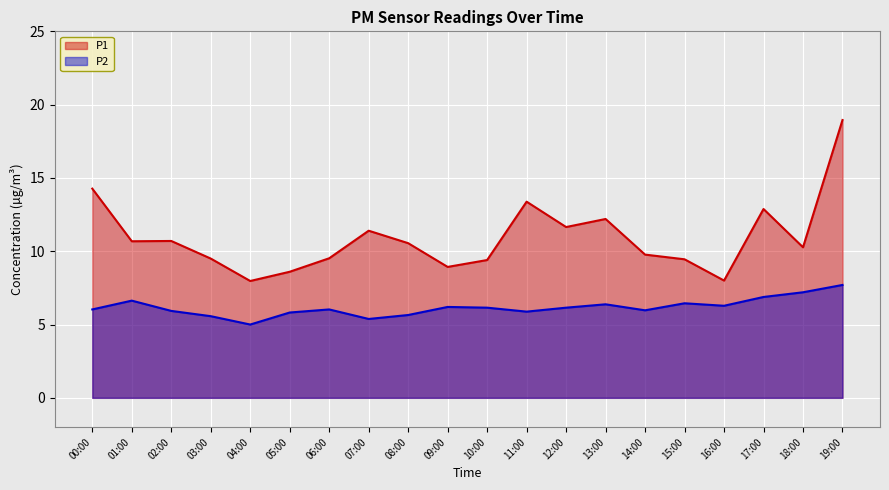

Which series has the widest spread of values?

P1